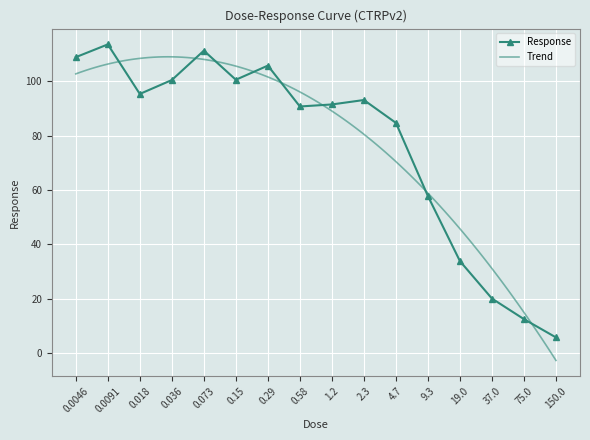

Reading left to right, transcribe all the data shown in this chart.

0.0046=108.8	0.0091=113.5	0.018=95.3	0.036=100.4	0.073=111.2	0.15=100.5	0.29=105.7	0.58=90.7	1.2=91.4	2.3=93.0	4.7=84.6	9.3=57.7	19.0=33.8	37.0=20.0	75.0=12.5	150.0=5.7